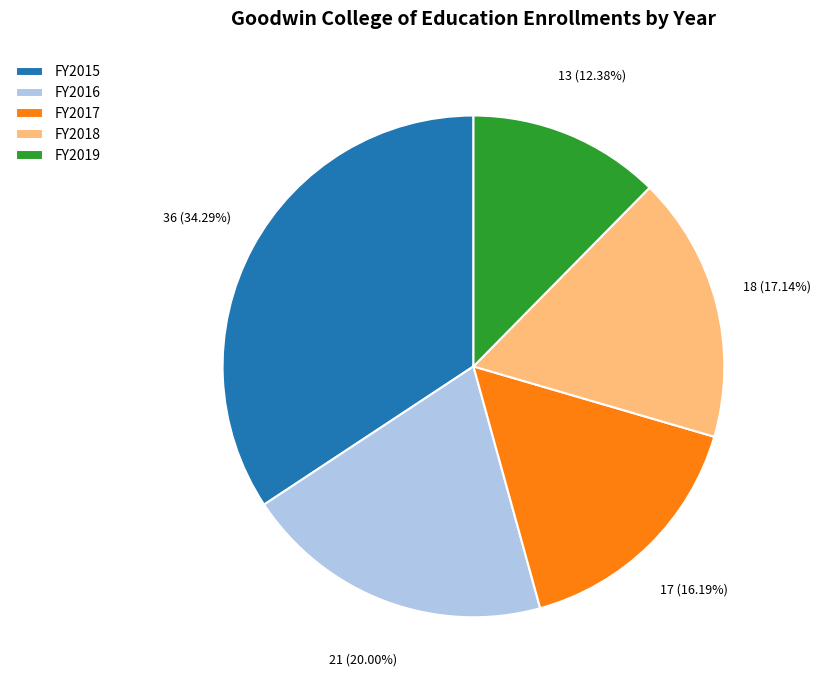

Count the number of slices in the pie.

5